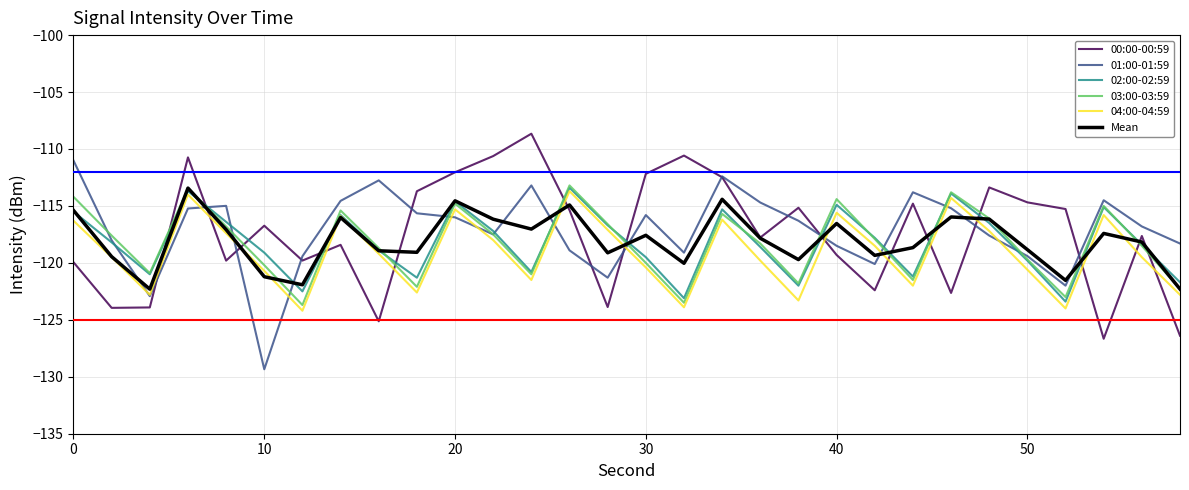

True or false: 00:00-00:59 and 04:00-04:59 intersect in this chart.

True